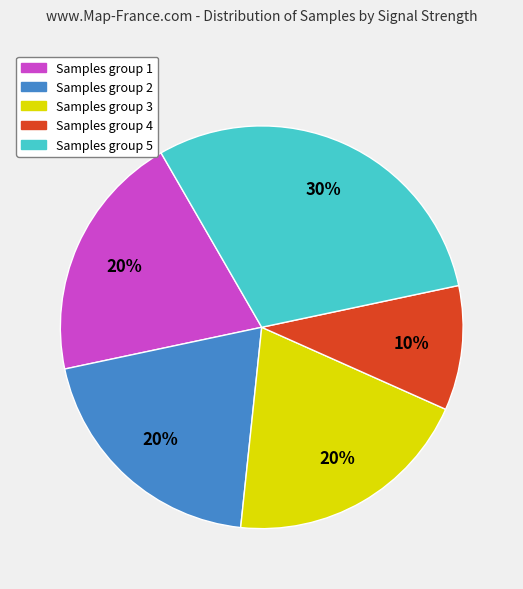

To the nearest percent, what is the average slice percentage?

20%